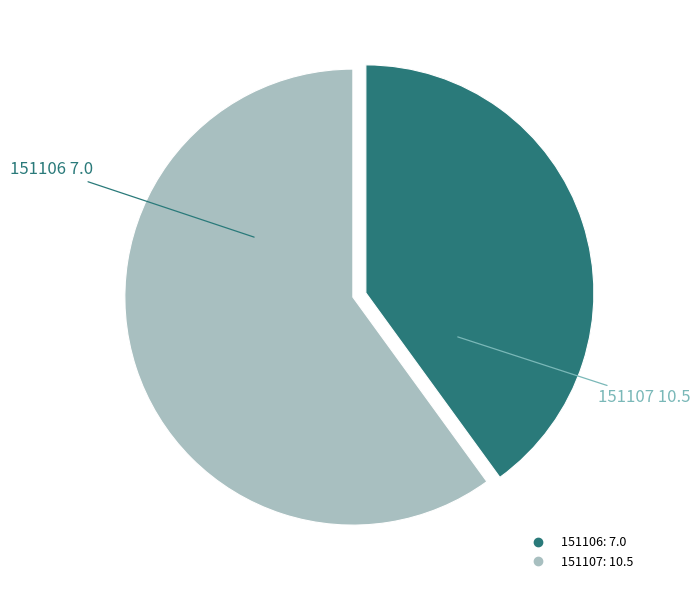

Which category has the smallest portion of the pie?

151106